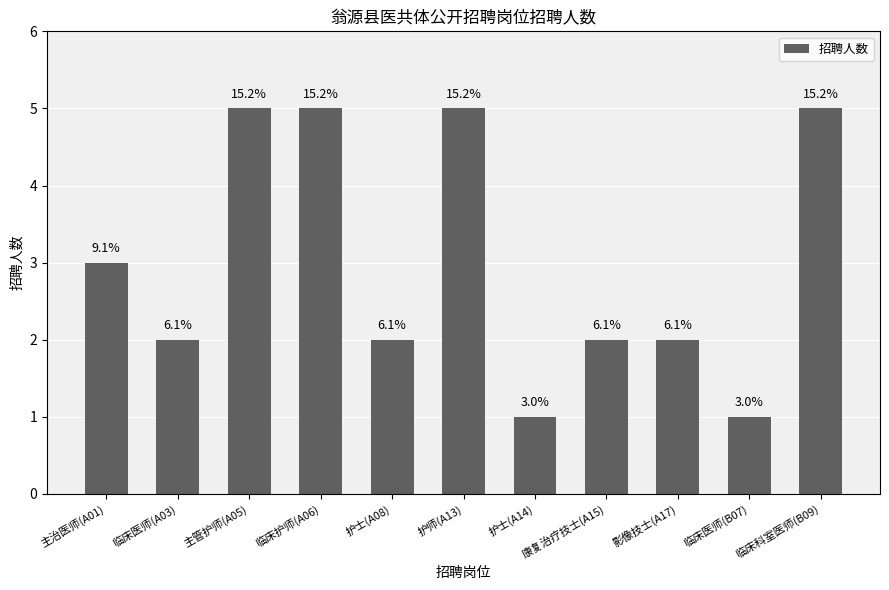

What is the ratio of the value at 主管护师(A05) to the value at 康复治疗技士(A15)?

2.5